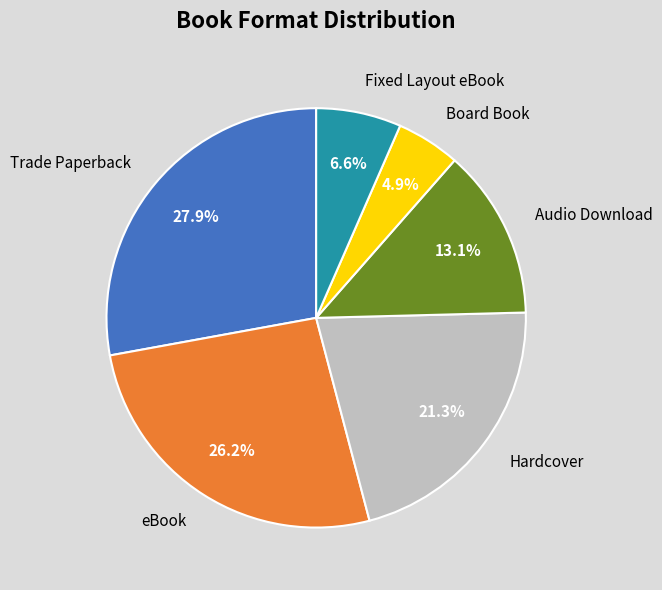

True or false: Board Book accounts for 20% of the total.

False